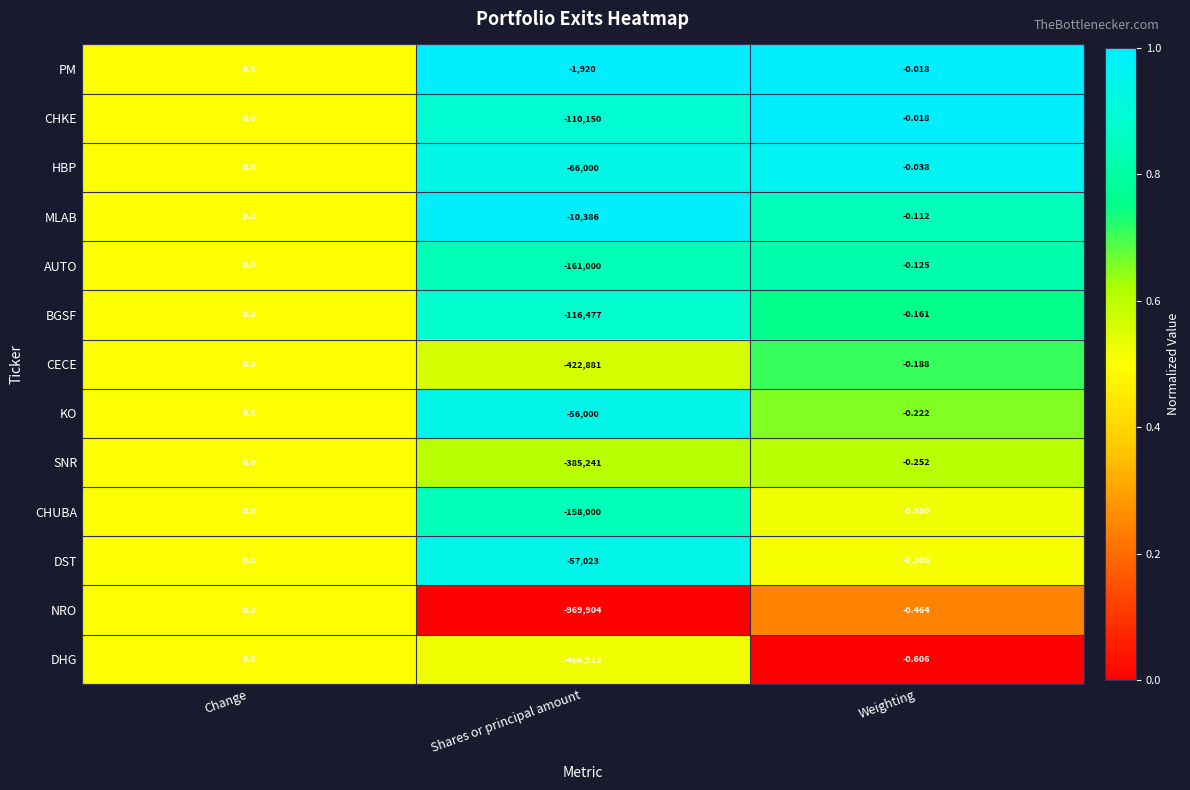

At which category is the sum across all series the highest?

Change